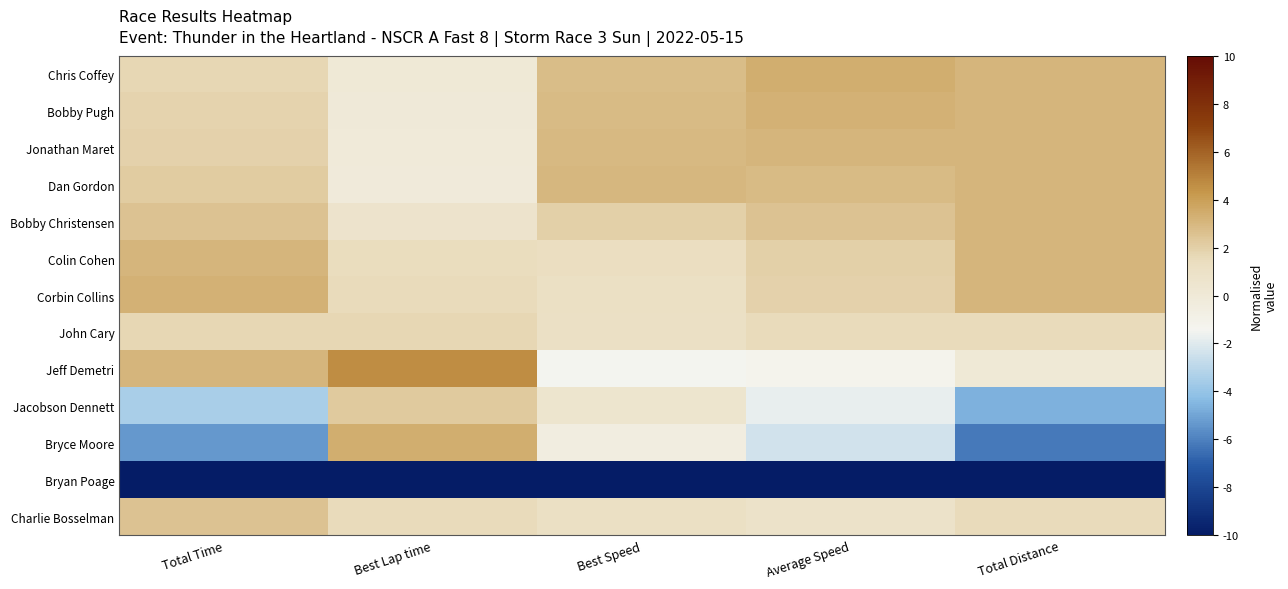

Reading left to right, transcribe all the data shown in this chart.

Chris Coffey: Total Time=1.7	Best Lap time=0.0	Best Speed=2.7	Average Speed=3.4	Total Distance=3.1
Bobby Pugh: Total Time=1.8	Best Lap time=-0.1	Best Speed=2.9	Average Speed=3.2	Total Distance=3.1
Jonathan Maret: Total Time=1.9	Best Lap time=-0.1	Best Speed=3.0	Average Speed=3.1	Total Distance=3.1
Dan Gordon: Total Time=2.2	Best Lap time=-0.2	Best Speed=3.0	Average Speed=2.9	Total Distance=3.1
Bobby Christensen: Total Time=2.5	Best Lap time=0.7	Best Speed=2.0	Average Speed=2.5	Total Distance=3.1
Colin Cohen: Total Time=3.1	Best Lap time=1.4	Best Speed=1.3	Average Speed=2.0	Total Distance=3.1
Corbin Collins: Total Time=3.3	Best Lap time=1.5	Best Speed=1.1	Average Speed=1.9	Total Distance=3.1
John Cary: Total Time=1.7	Best Lap time=1.6	Best Speed=1.0	Average Speed=1.5	Total Distance=1.5
Jeff Demetri: Total Time=3.1	Best Lap time=4.6	Best Speed=-1.5	Average Speed=-1.2	Total Distance=0.0
Jacobson Dennett: Total Time=-3.5	Best Lap time=2.2	Best Speed=0.5	Average Speed=-1.8	Total Distance=-4.6
Bryce Moore: Total Time=-5.3	Best Lap time=3.4	Best Speed=-0.5	Average Speed=-2.4	Total Distance=-6.2
Bryan Poage: Total Time=-15.0	Best Lap time=-16.7	Best Speed=-16.7	Average Speed=-16.1	Total Distance=-13.9
Charlie Bosselman: Total Time=2.5	Best Lap time=1.5	Best Speed=1.2	Average Speed=0.9	Total Distance=1.5